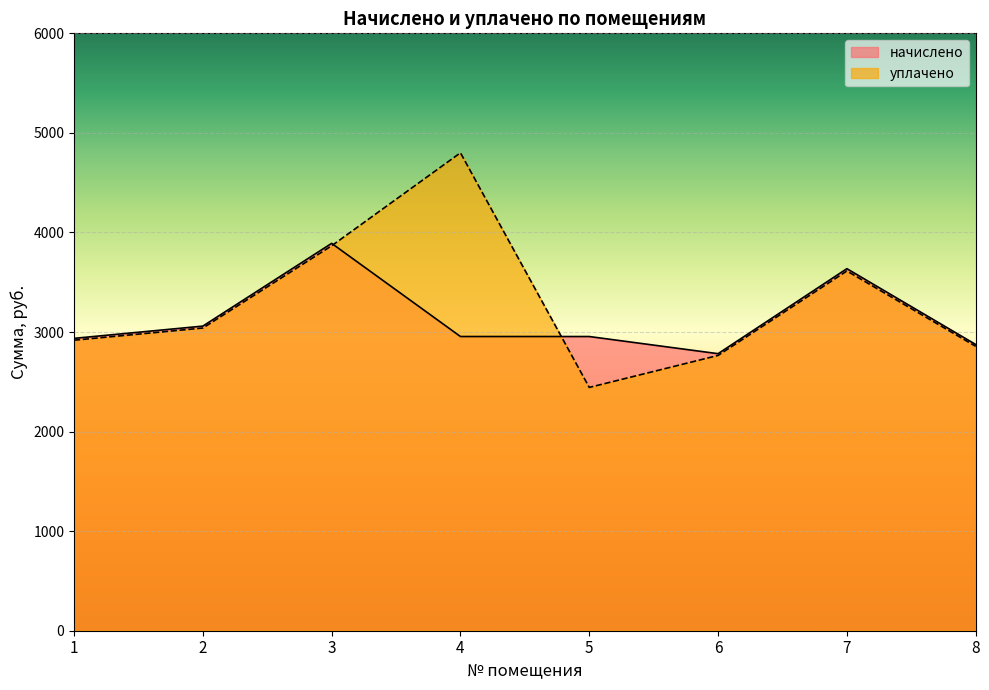

Between 1 and 6, which series saw the biggest shift?

начислено